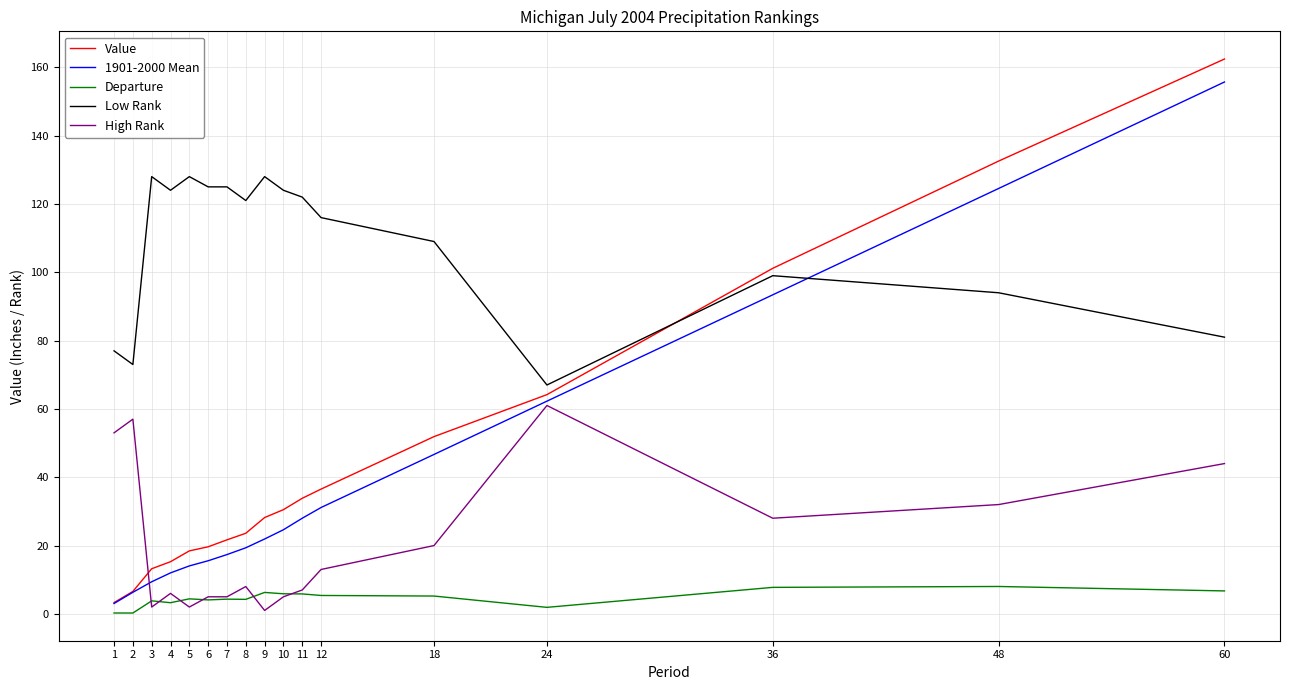

At 48, list the series in order from smallest to largest.

Departure, High Rank, Low Rank, 1901-2000 Mean, Value